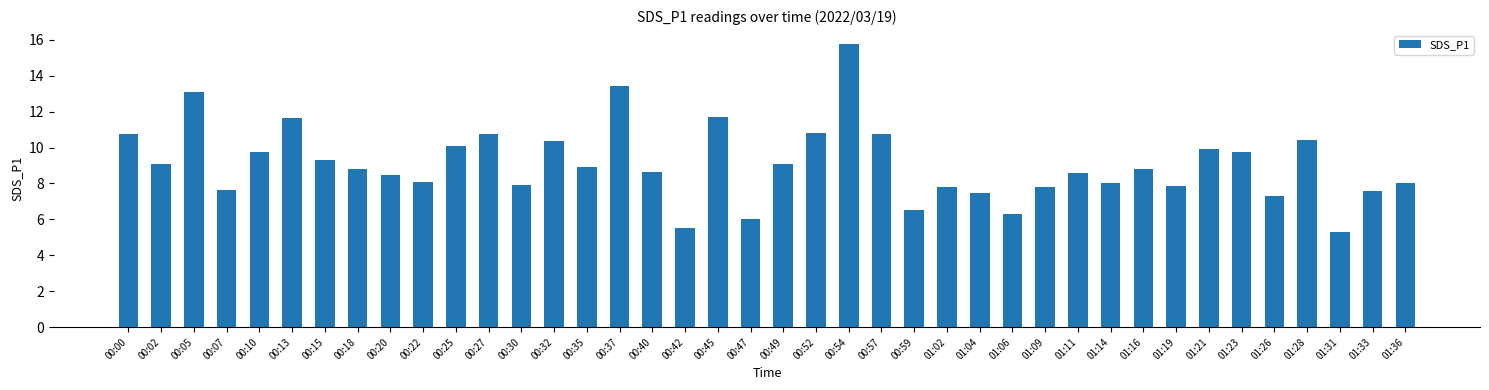

Read the value at 01:19.

7.9